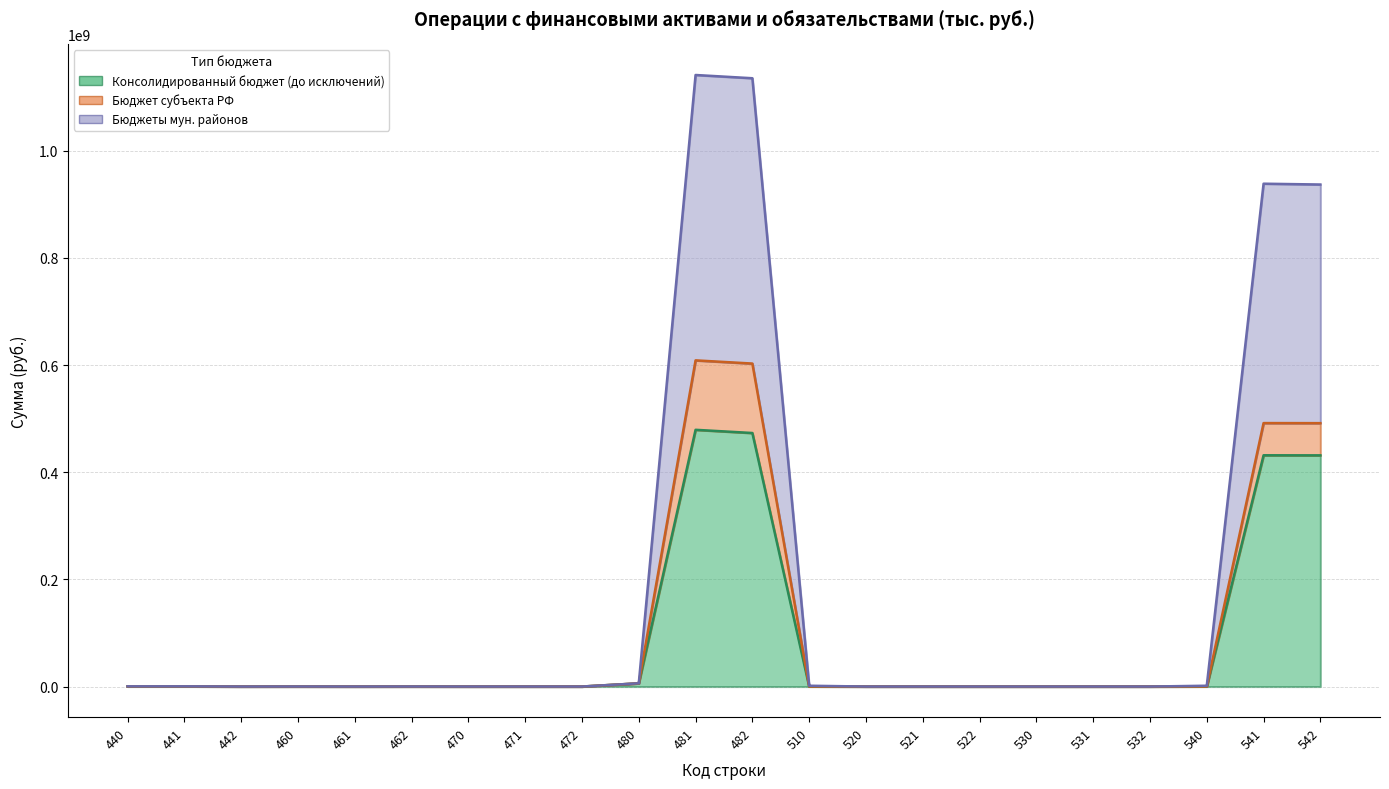

What is the difference between the highest and lowest values at 482?

662164184.9